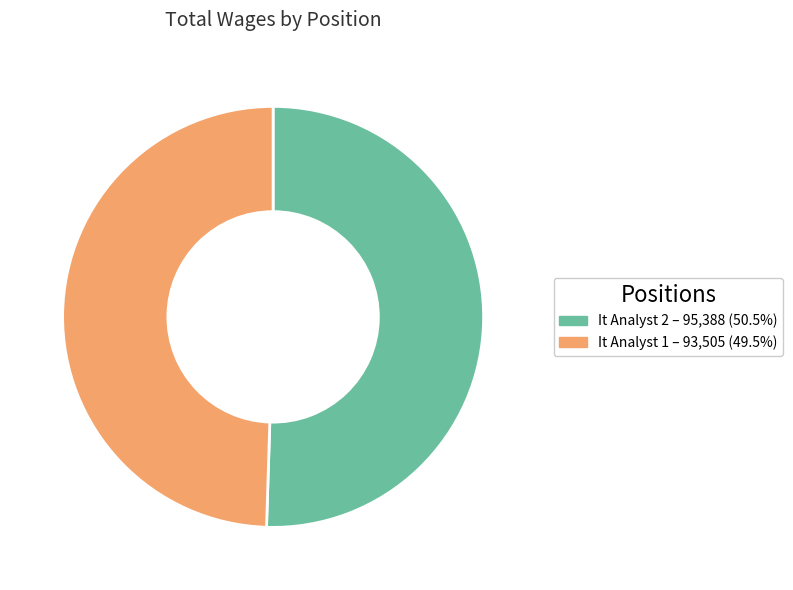

Rank the categories by value from highest to lowest.

It Analyst 2, It Analyst 1